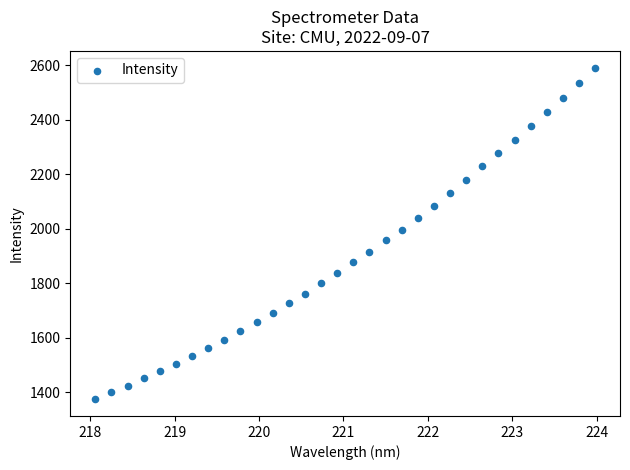

What is the range of X values (max minus min)?

5.9